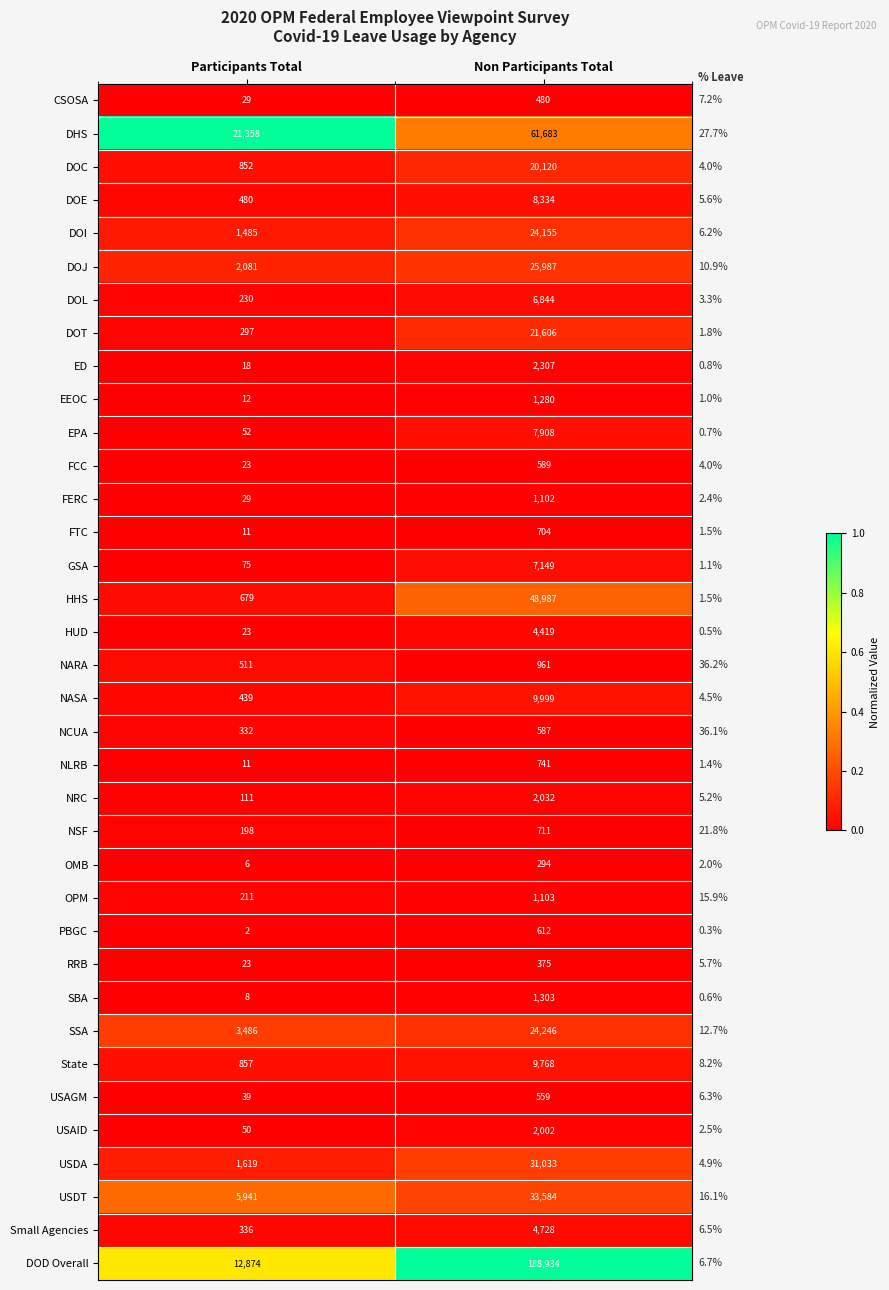

Is the value of HHS at Participants Total greater than the value of OPM at Non Participants Total?

No